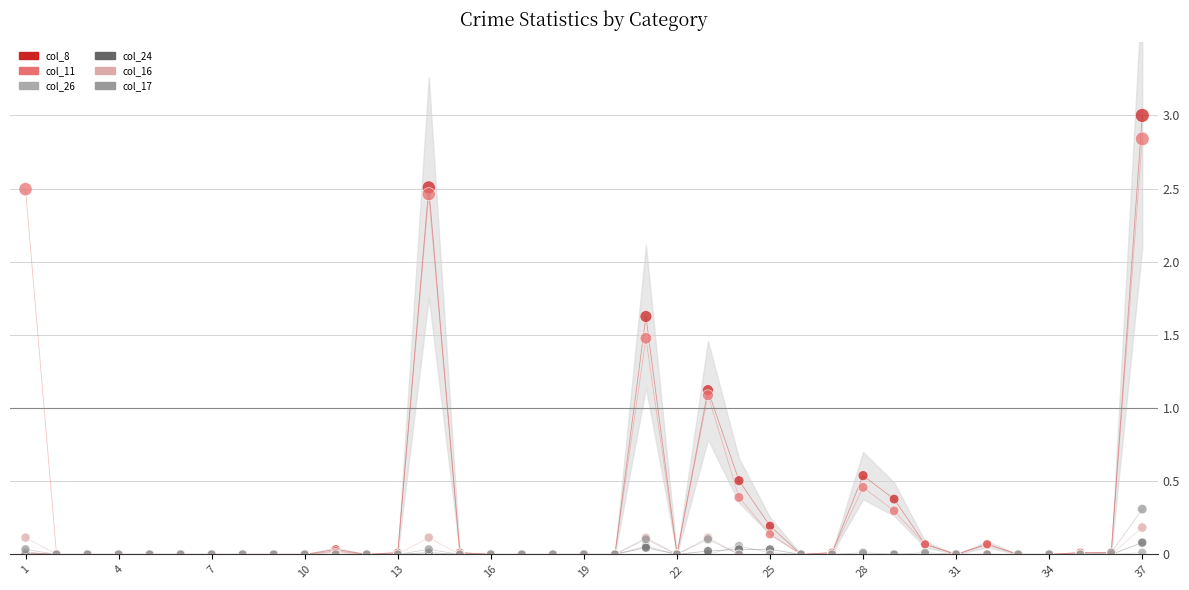

Which series has the largest Y range (max minus min)?

col_8